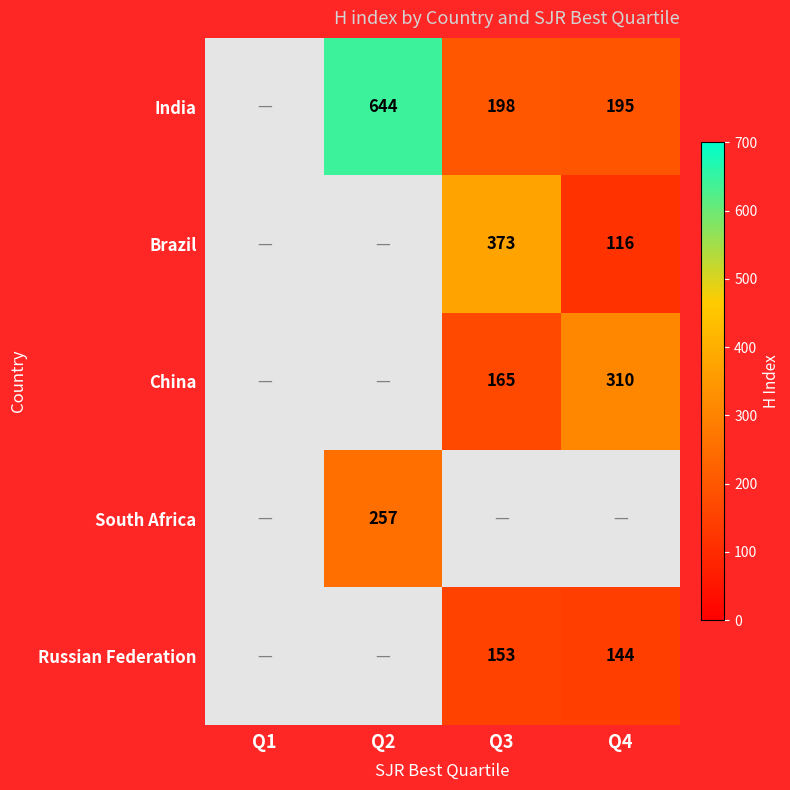

Is the value of Russian Federation at Q4 greater than the value of Brazil at Q4?

Yes